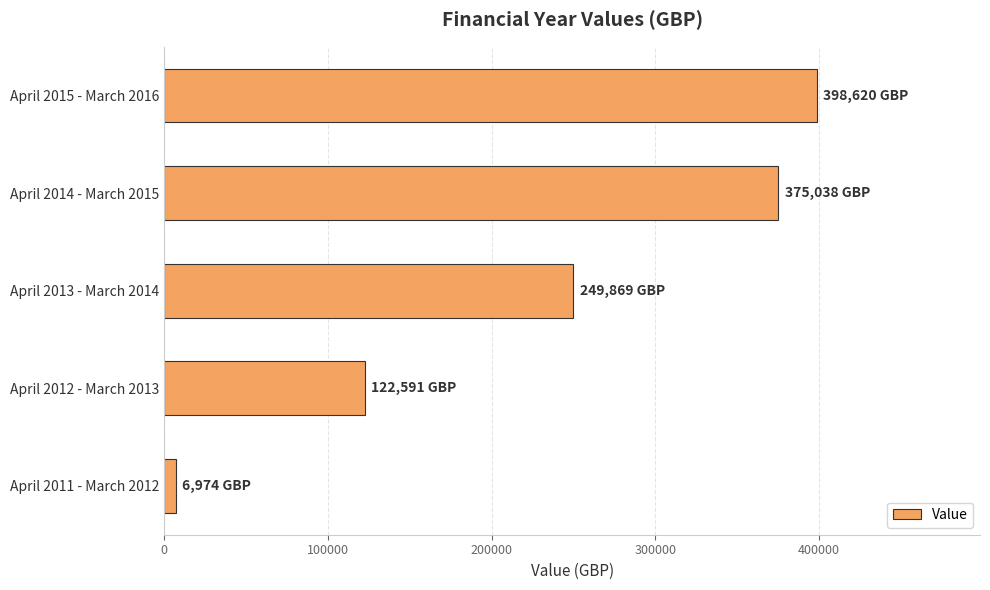

Where is the data nearest to the value 202797?

April 2013 - March 2014